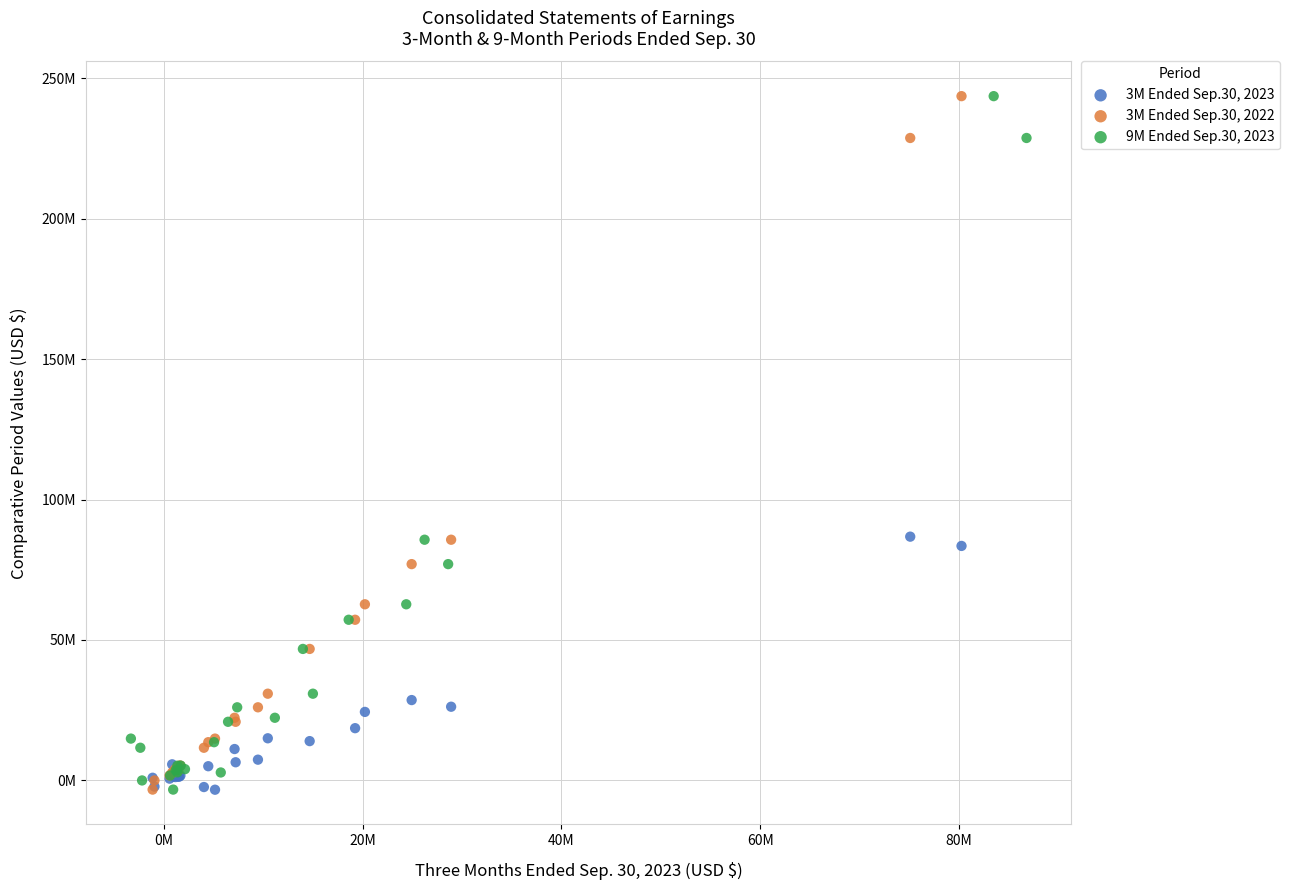

What are all the series names shown in the legend?

3M Ended Sep.30, 2023, 3M Ended Sep.30, 2022, 9M Ended Sep.30, 2023